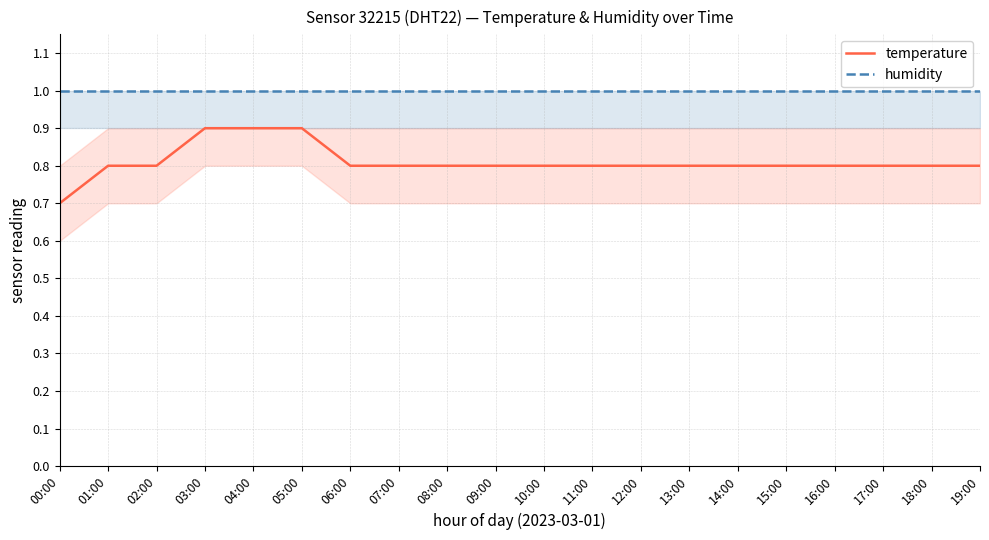

Which label corresponds to the largest value in the chart?

00:00